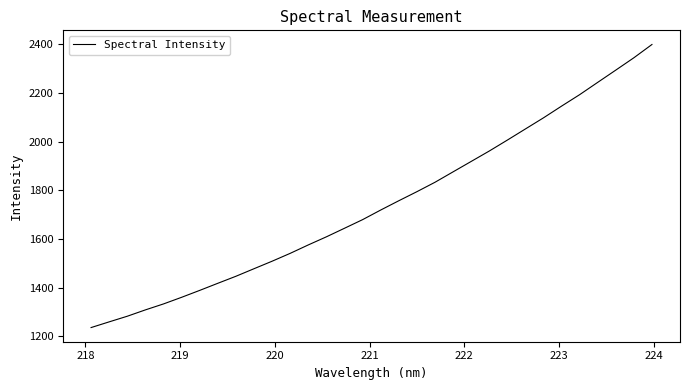

What is the smallest value displayed?

1236.6